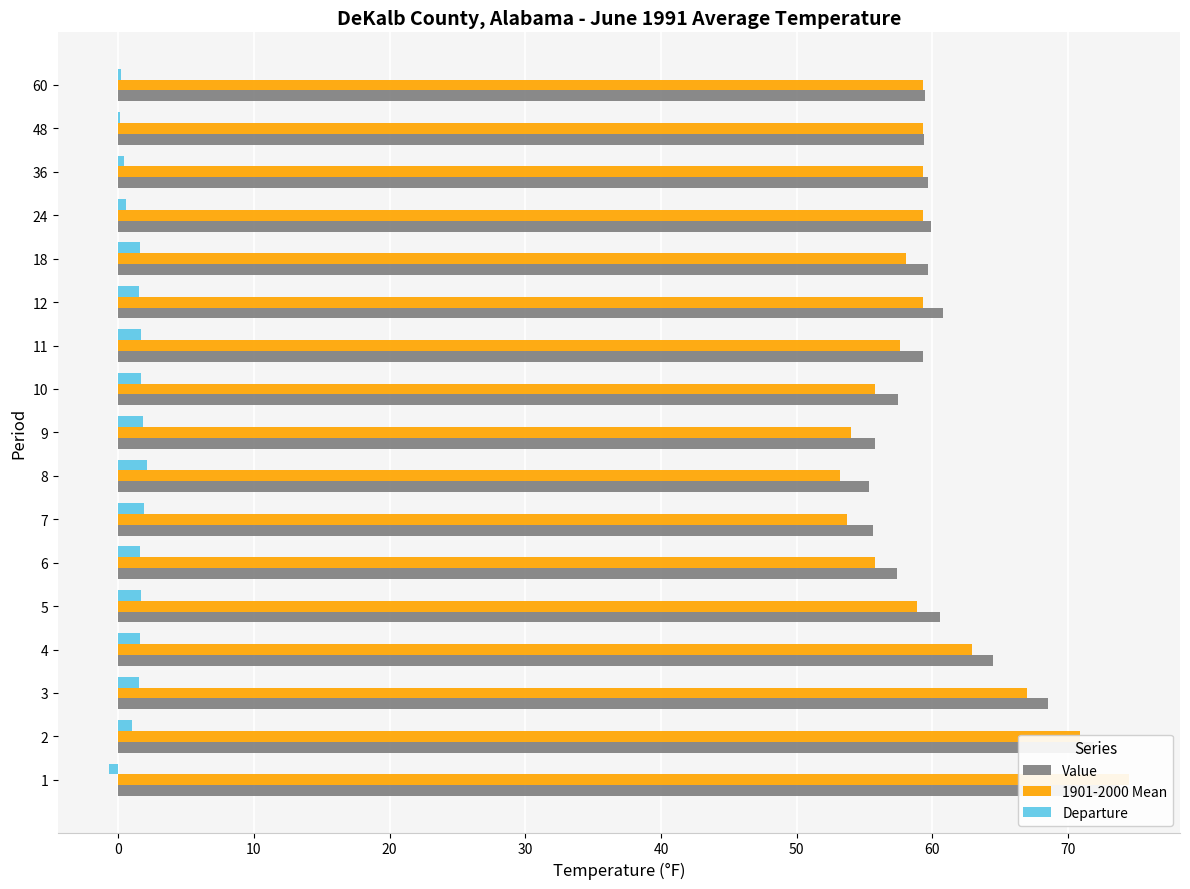

How many values in the Departure series exceed 1?

11